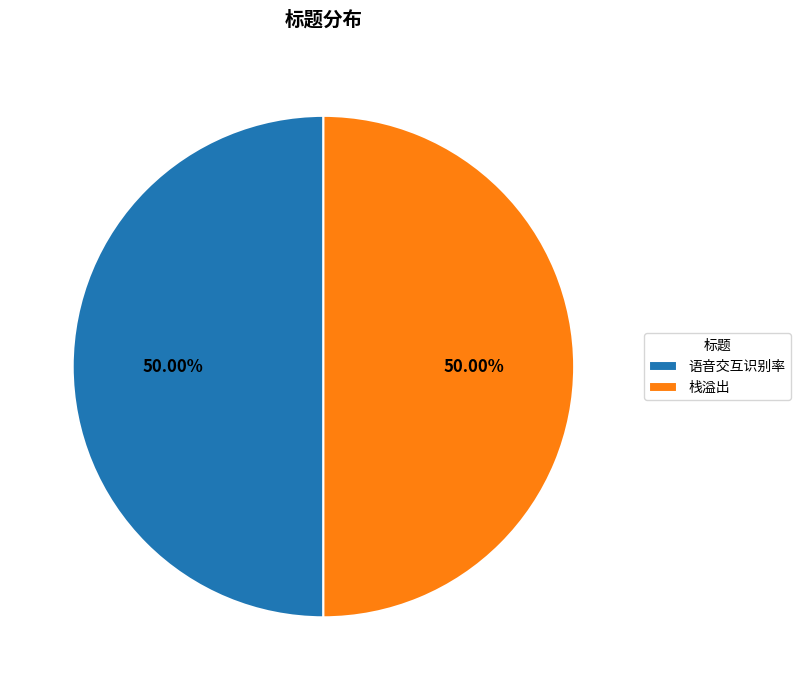

Do 语音交互识别率 and 栈溢出 together represent more than half of the pie?

Yes